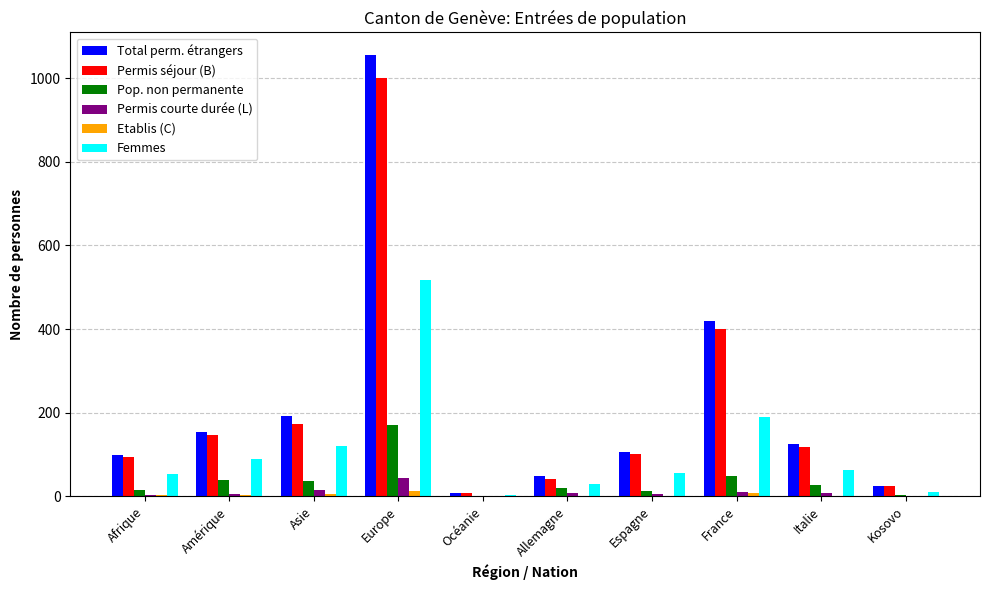

What is the maximum value for Permis séjour (B)?

1000